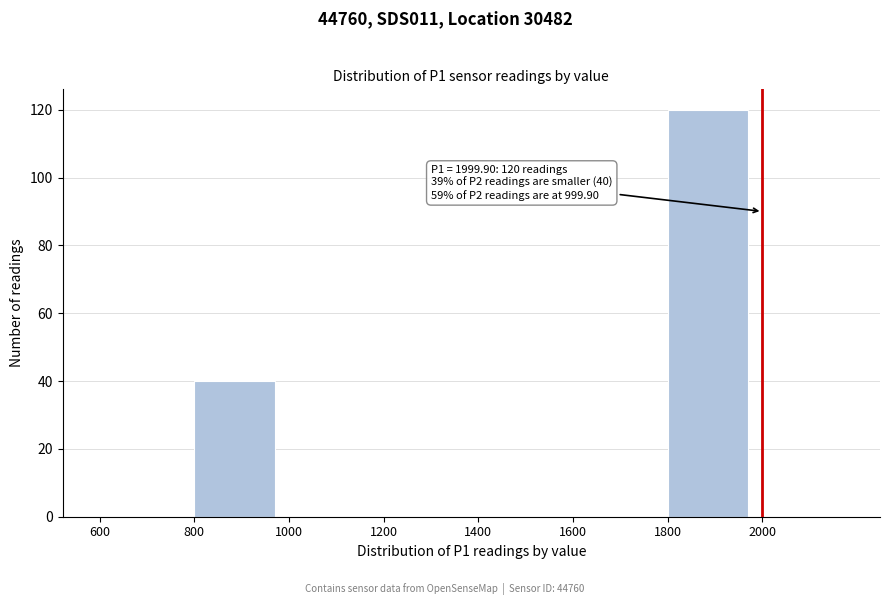

Which range on the x-axis has the tallest bar?

1800 to 2000